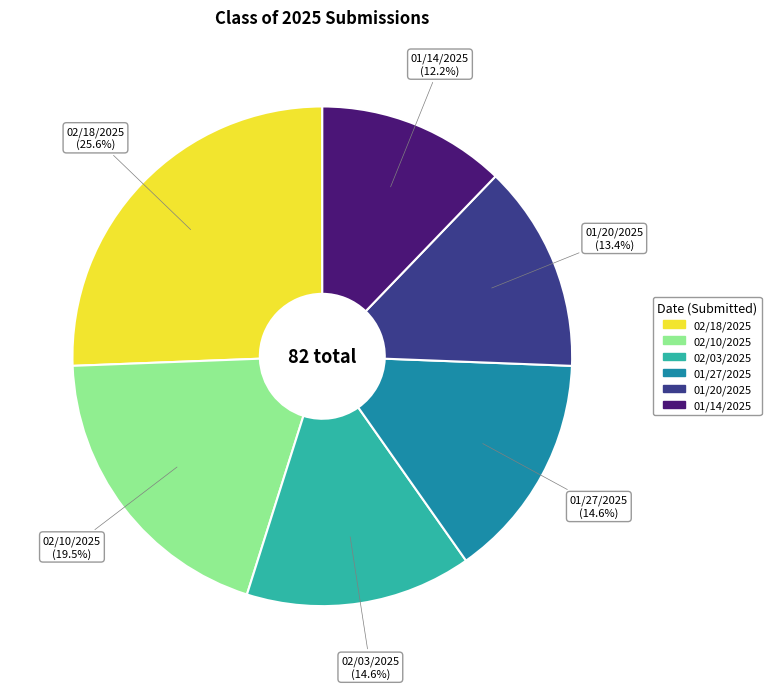

What is the smallest slice in the pie chart?

01/14/2025